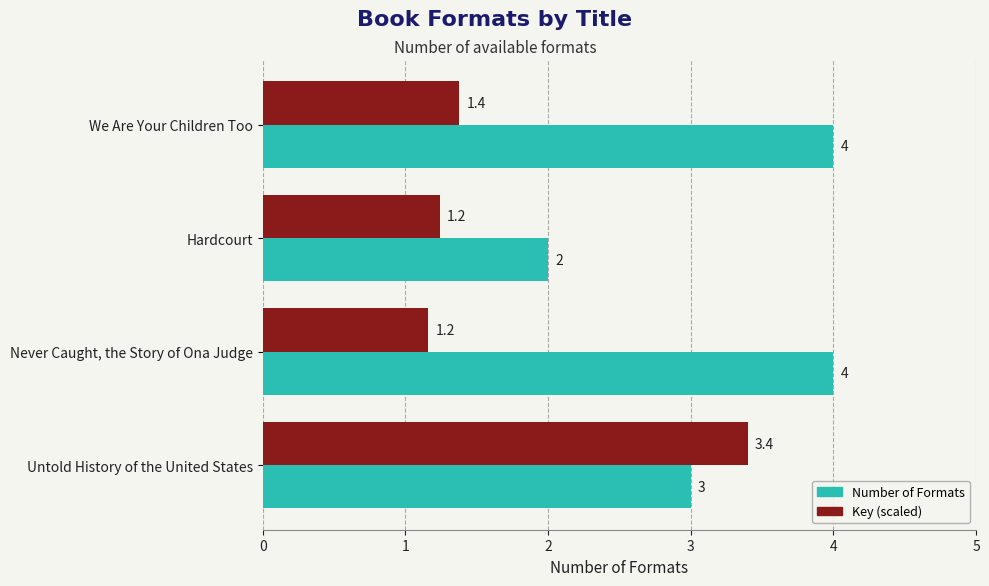

List the series in order of their overall mean, highest first.

Number of Formats, Key (scaled)